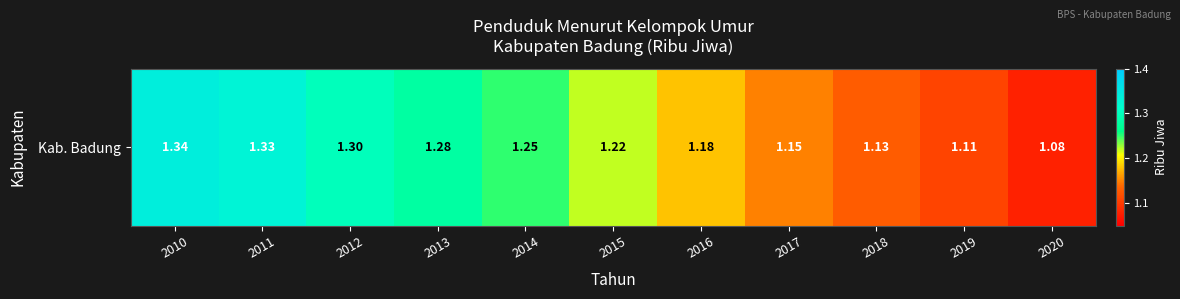

True or false: the data shows 1.8 at 2010.

False